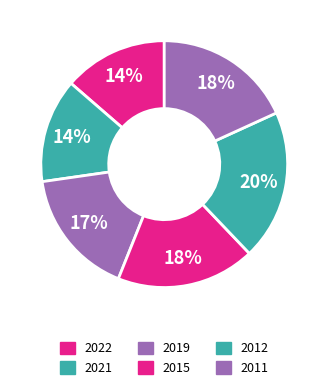

True or false: 2019 accounts for 17% of the total.

True